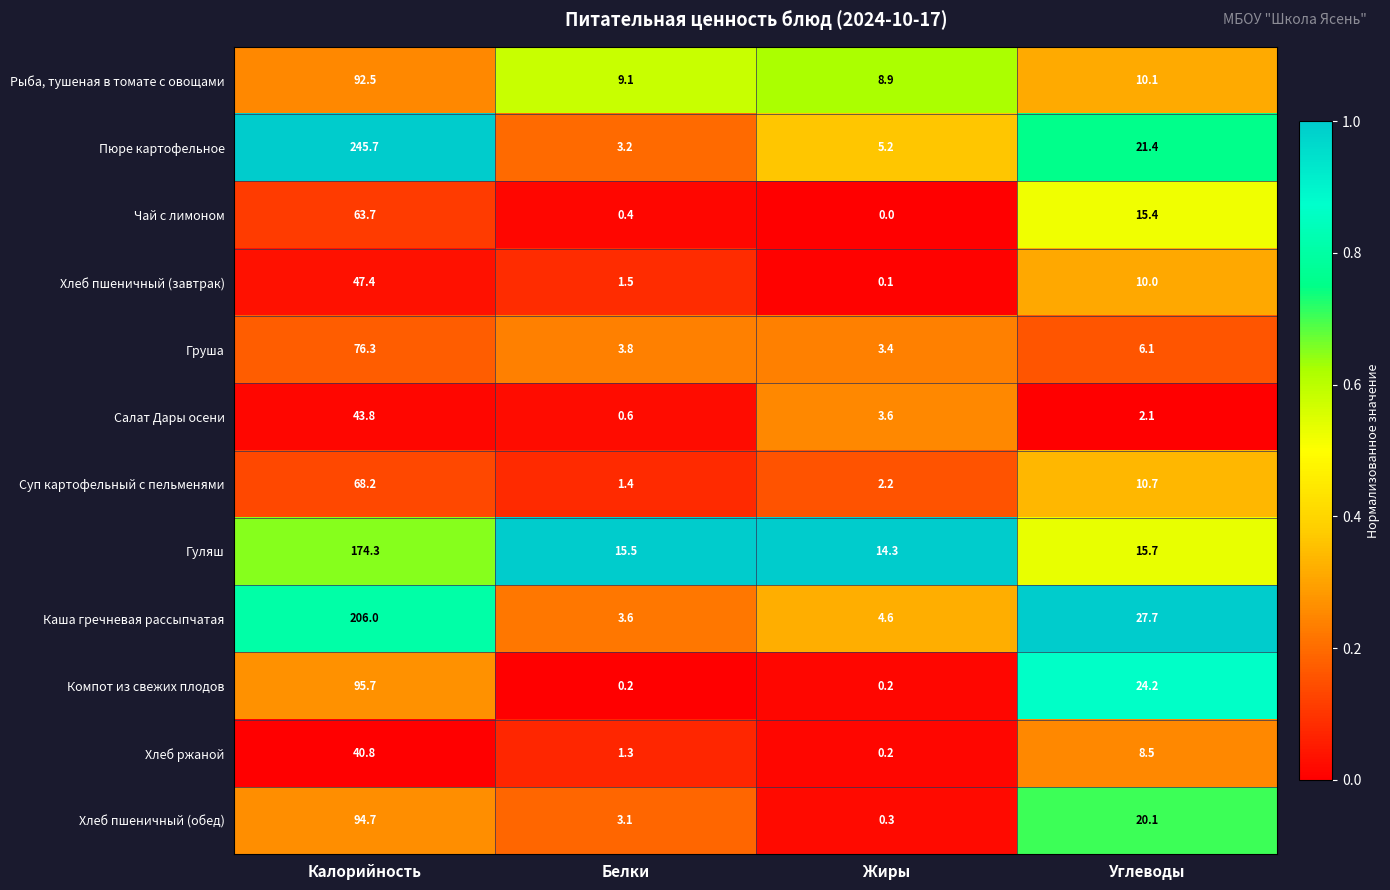

Is it true that Гуляш equals 14.3 at Жиры?

True